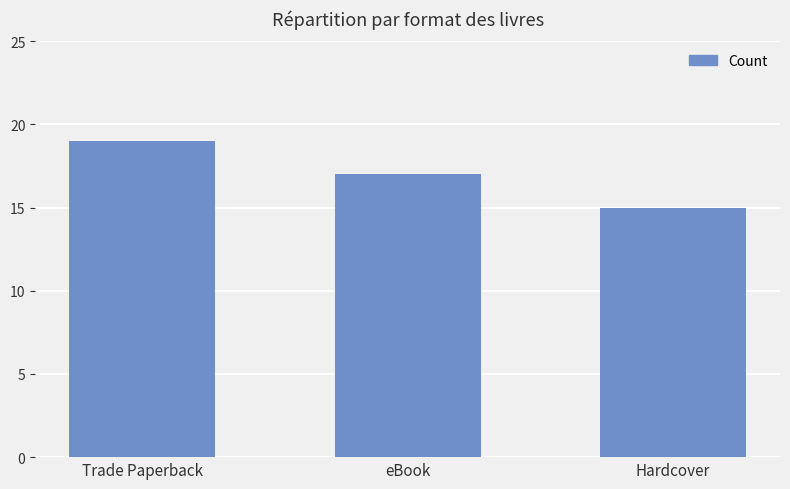

How many series are shown in this chart?

1